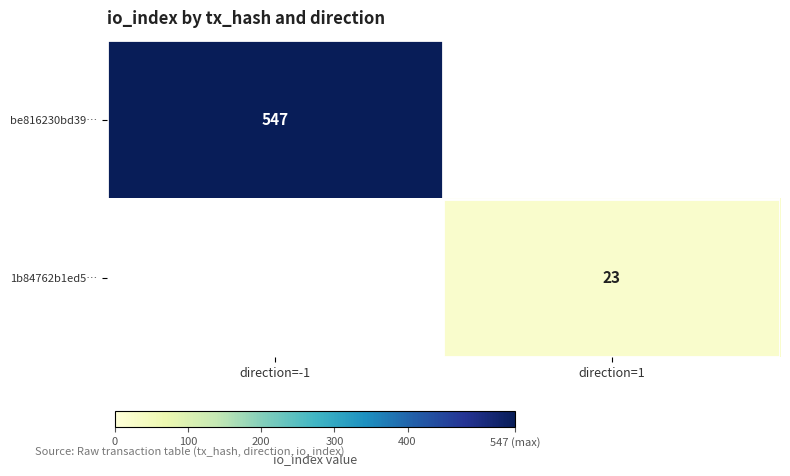

The 1b84762b1ed5… series shows 23 at direction=1. True or false?

True